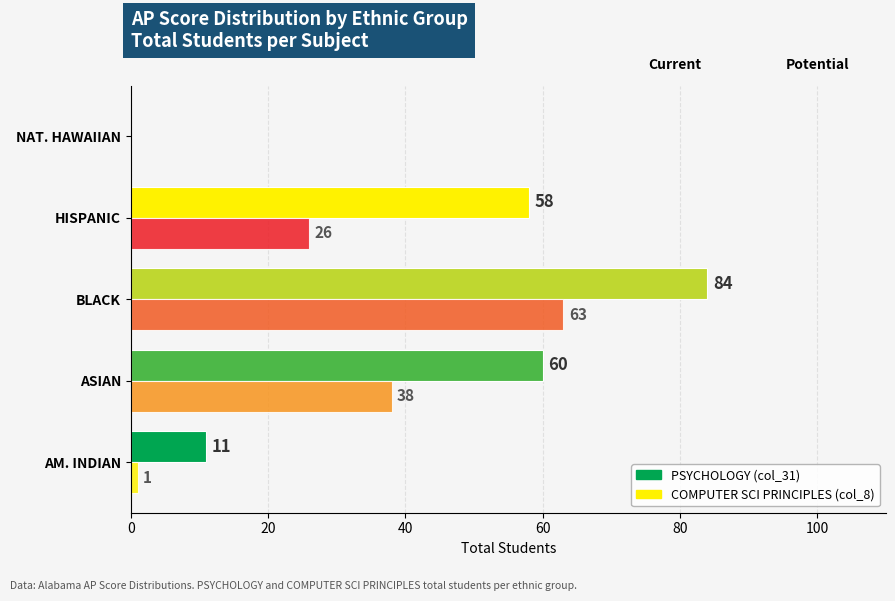

How many positive values does the PSYCHOLOGY (col_31) series have?

4